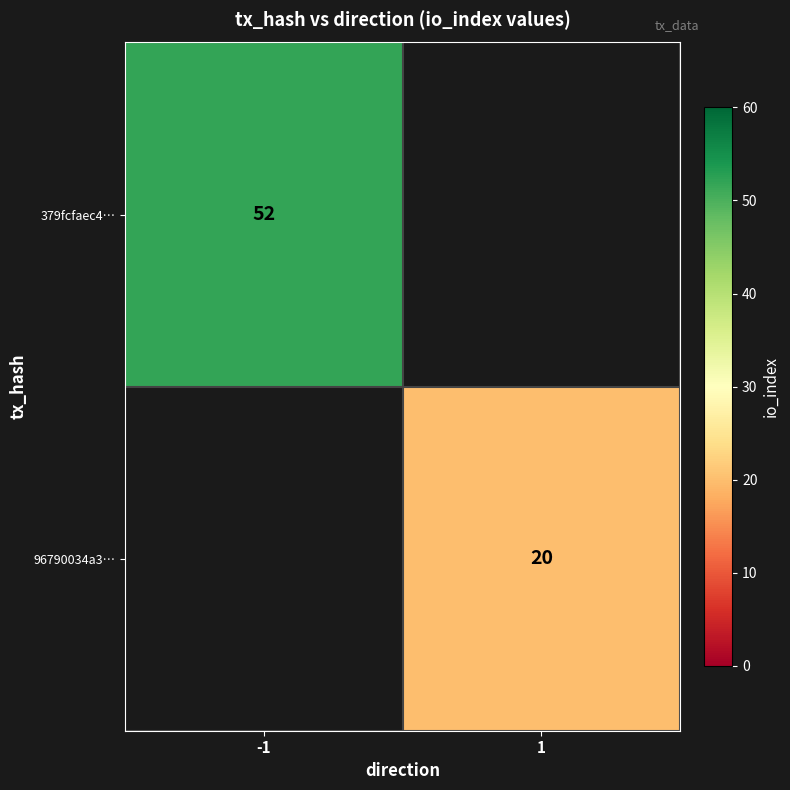

True or false: 96790034a3… has a value of 20 at 1.

True